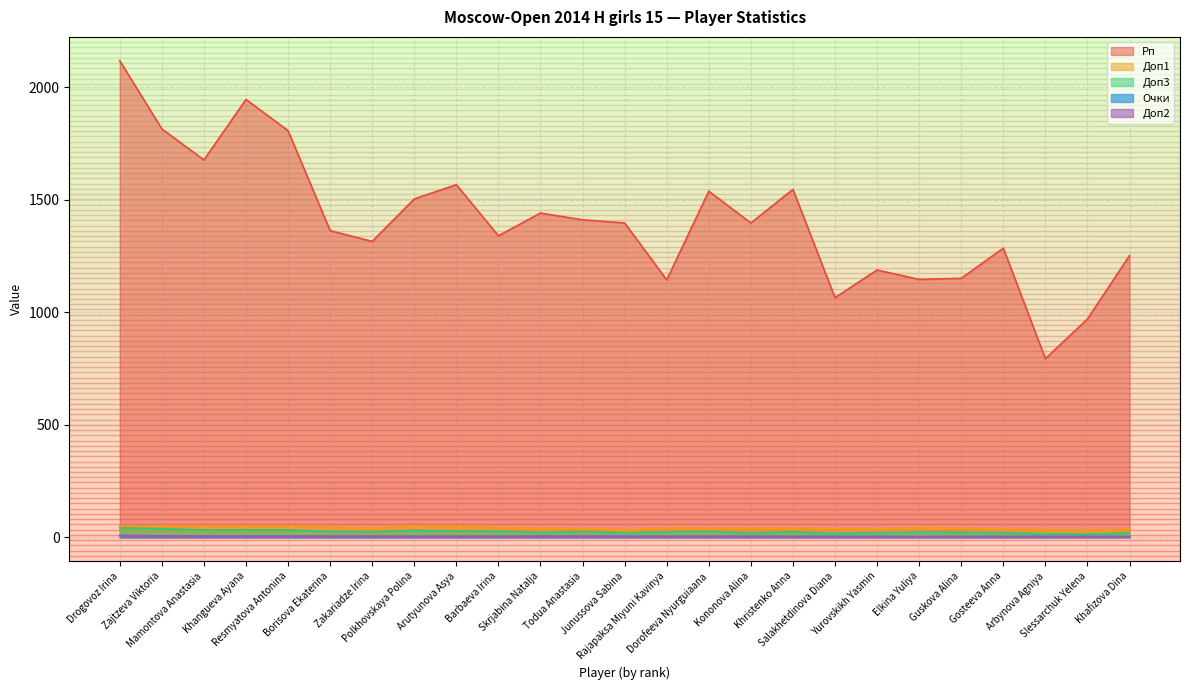

How many values in the Рп series exceed 1397?

11